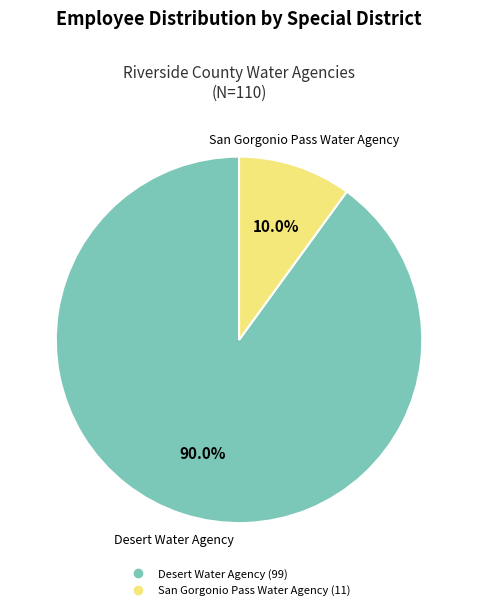

To the nearest percent, what is the combined percentage of San Gorgonio Pass Water Agency and Desert Water Agency?

100%